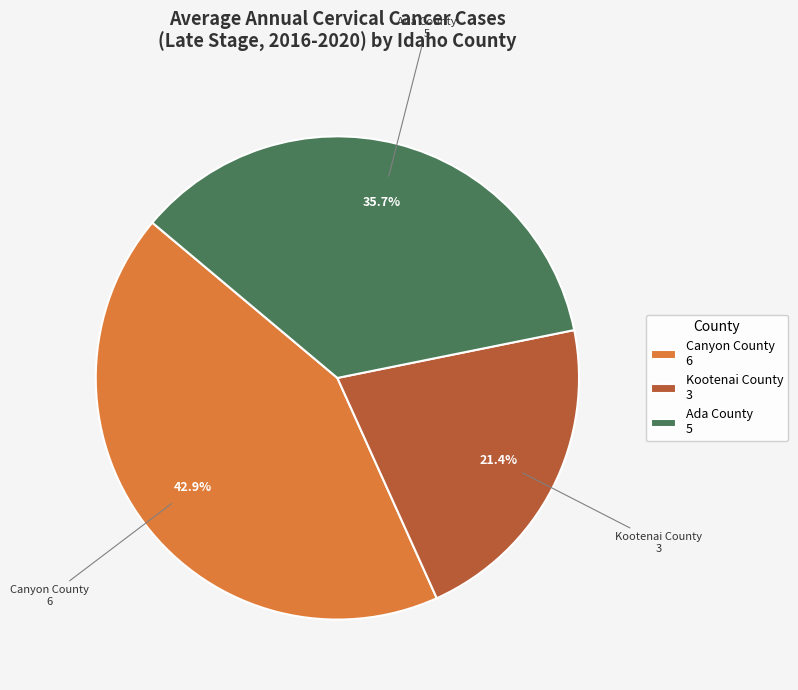

Is Ada County the majority of the pie?

No